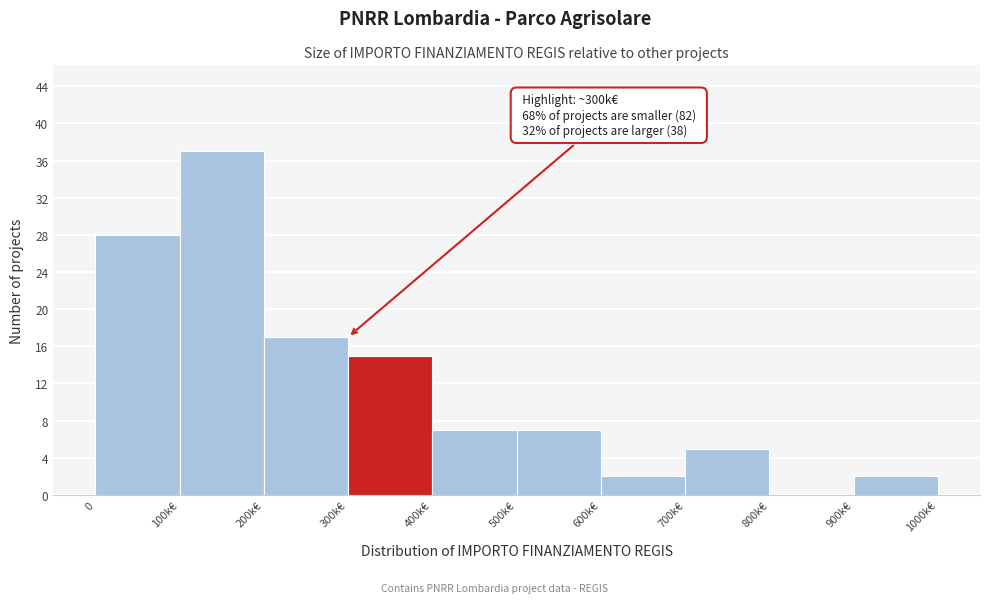

Reading left to right, extract all data points from this chart.

0=28	100k€=37	200k€=17	300k€=15	400k€=7	500k€=7	600k€=2	700k€=5	800k€=0	900k€=2